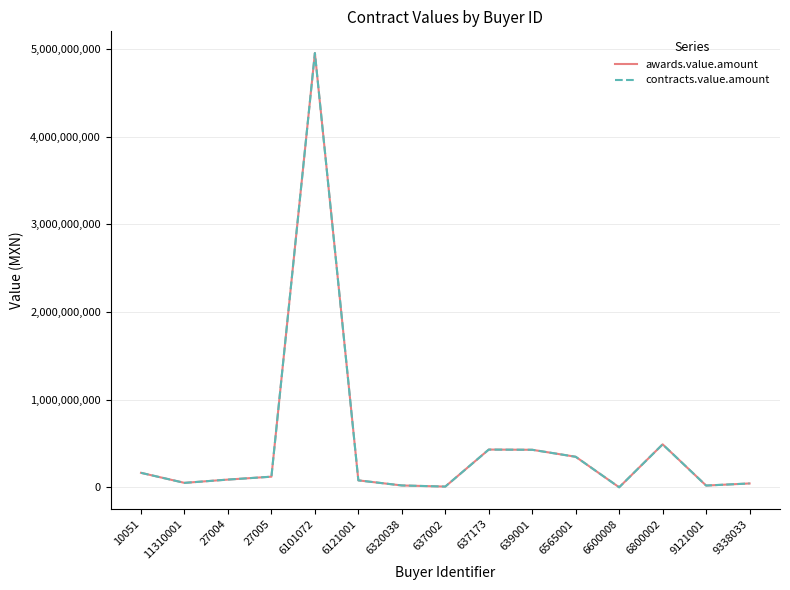

What is the total value across all series at 6320038?

45672536.0